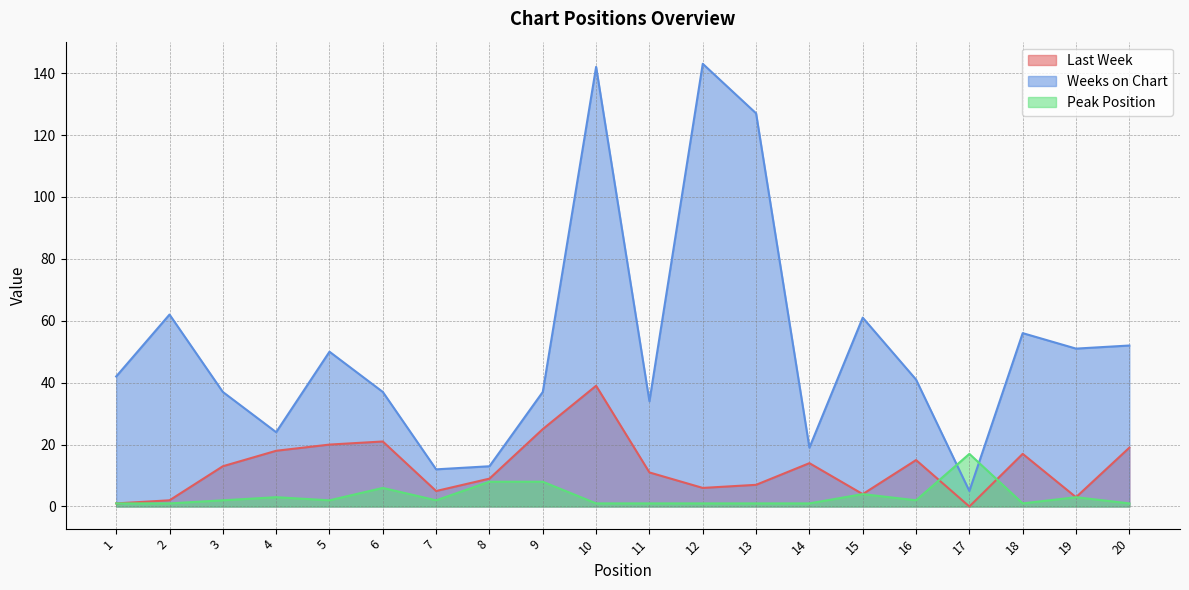

What is the approximate value of Weeks on Chart at 8, to the nearest 5?

15